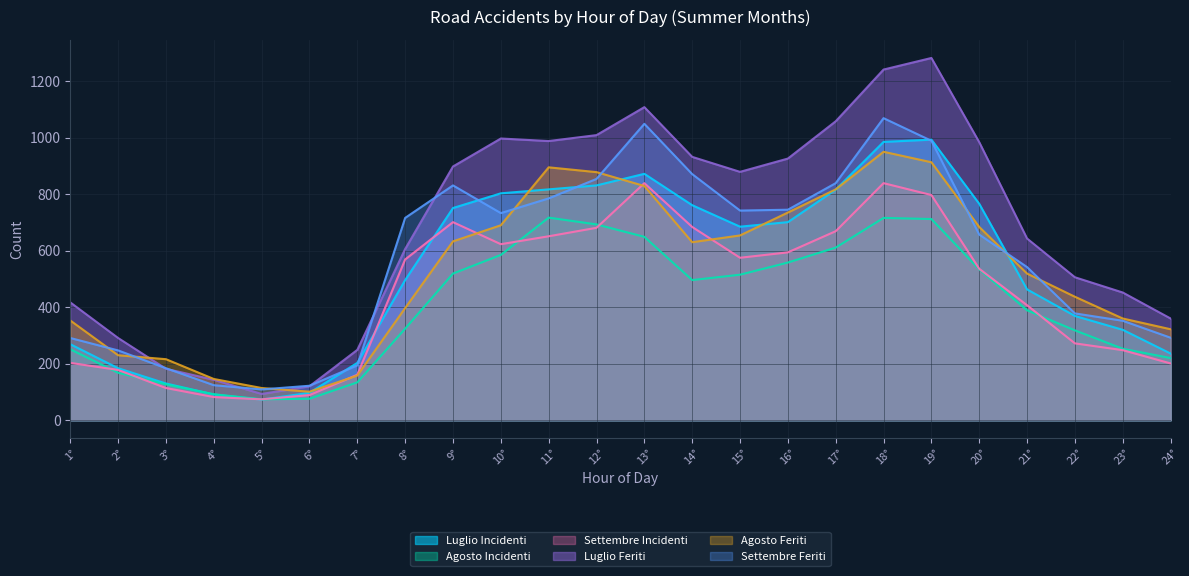

Between 21° and 3°, which is larger?

21°